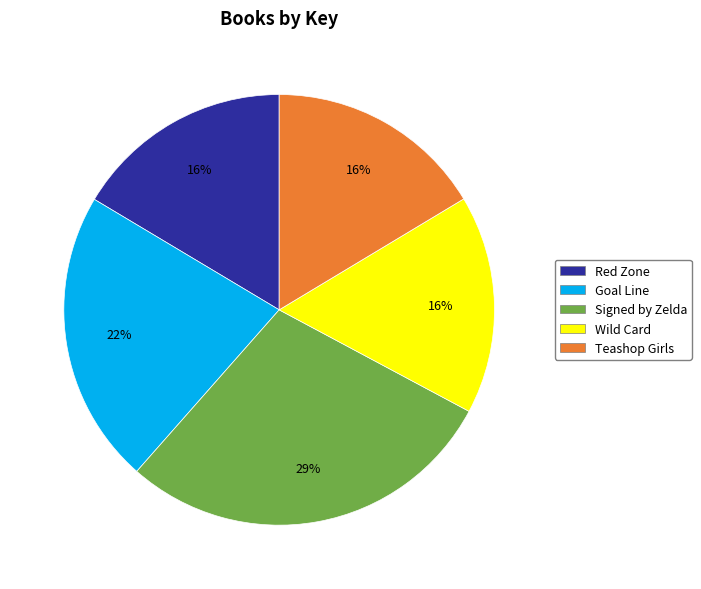

To the nearest percent, what is the average slice percentage?

20%